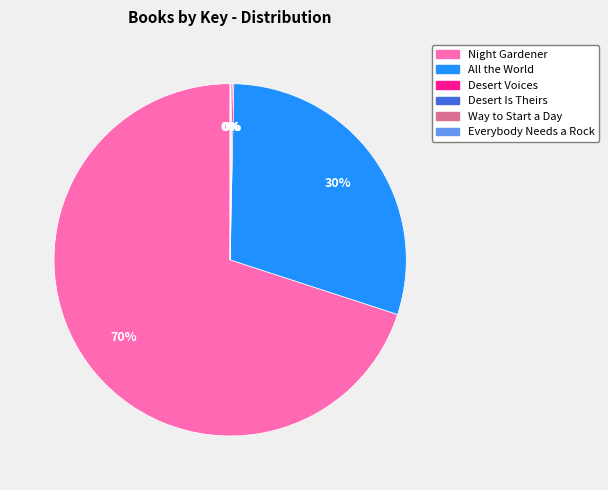

To the nearest percent, what percentage of the pie is Night Gardener?

70%